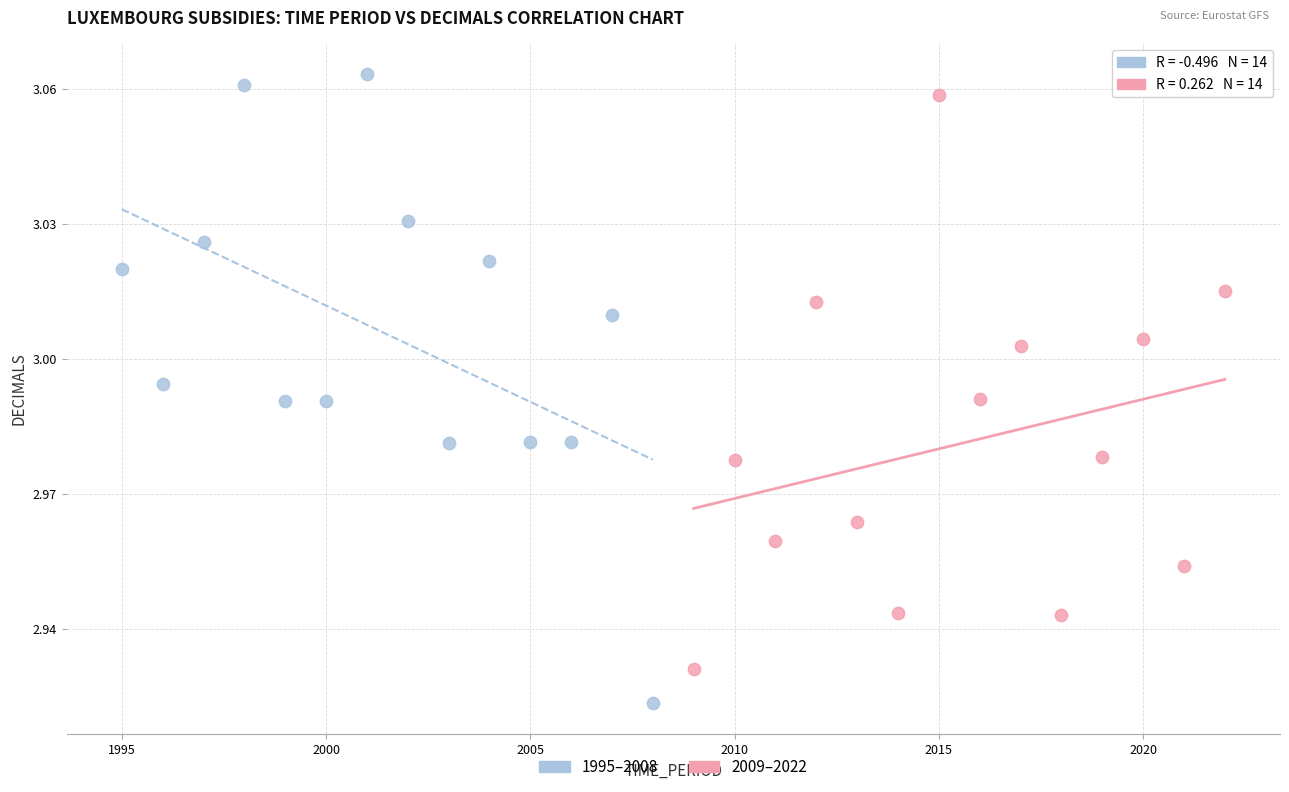

What are all the series names shown in the legend?

1995–2008, 2009–2022